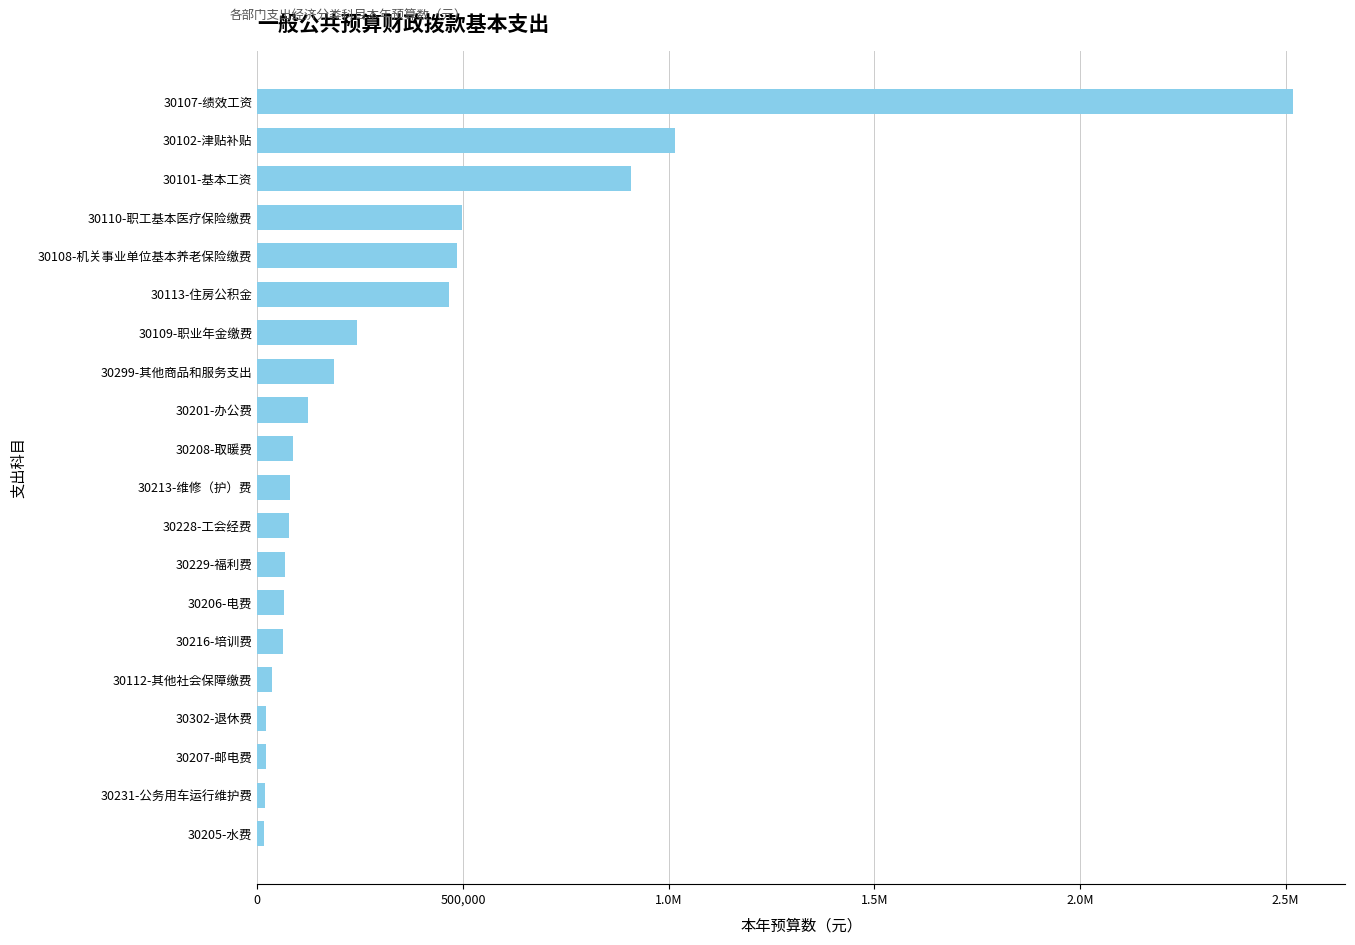

Does the chart contain stacked bars?

No